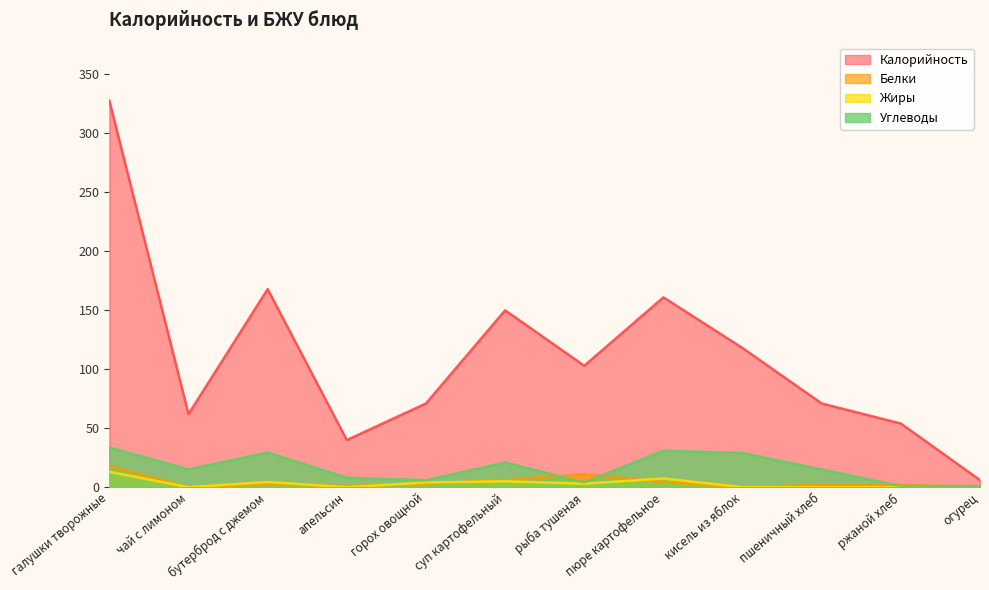

Is the value of Углеводы at рыба тушеная greater than the value of Белки at пшеничный хлеб?

Yes